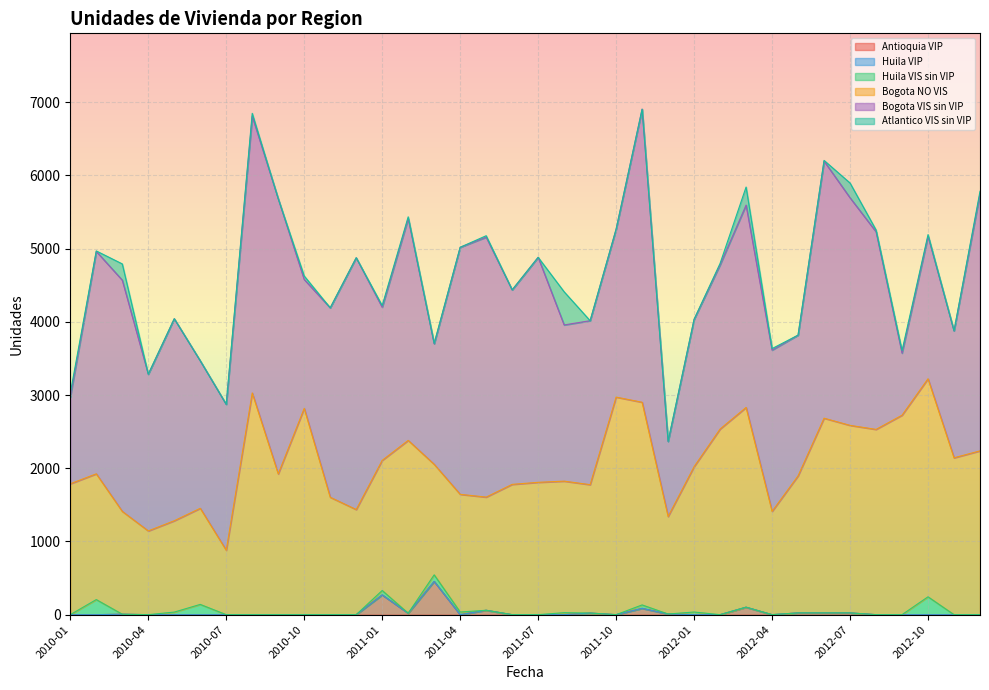

What is the highest value of the Antioquia VIP series?

454